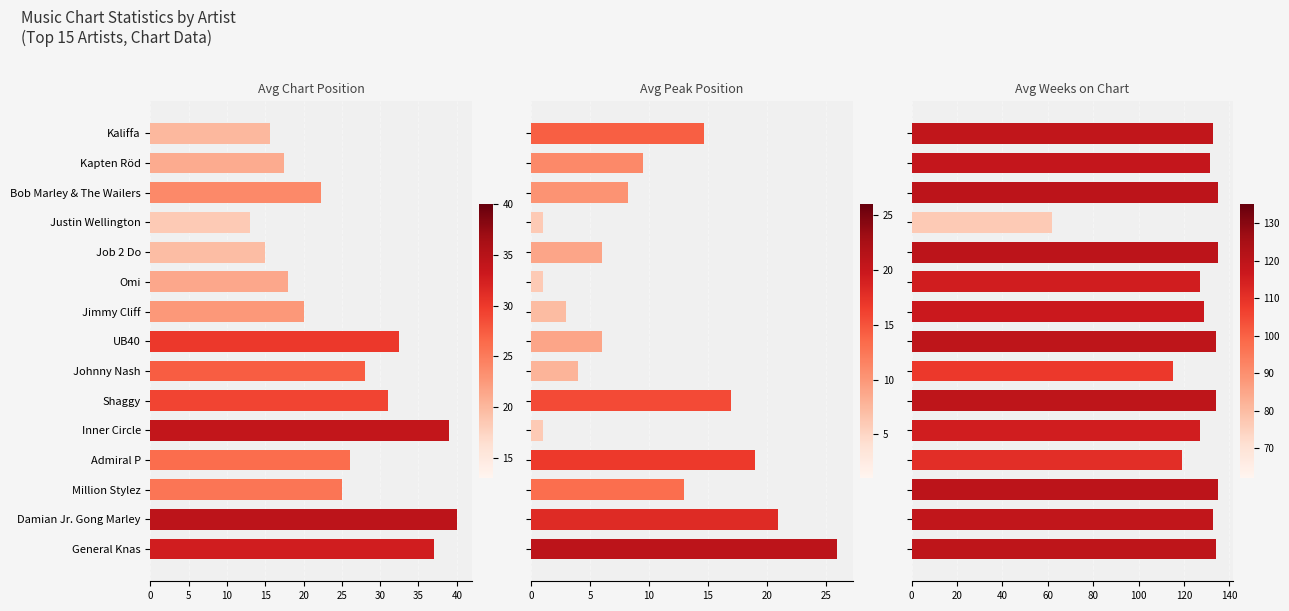

True or false: Avg Weeks on Chart has a value of 186.4 at Kapten Röd.

False